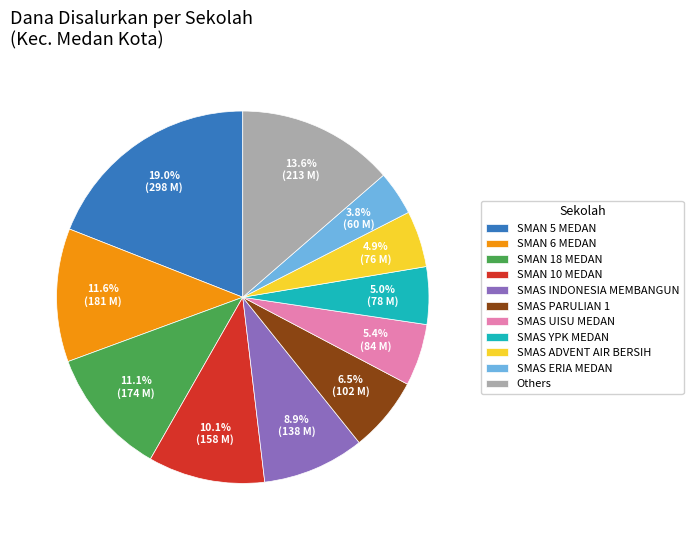

Does any single category account for the majority?

No